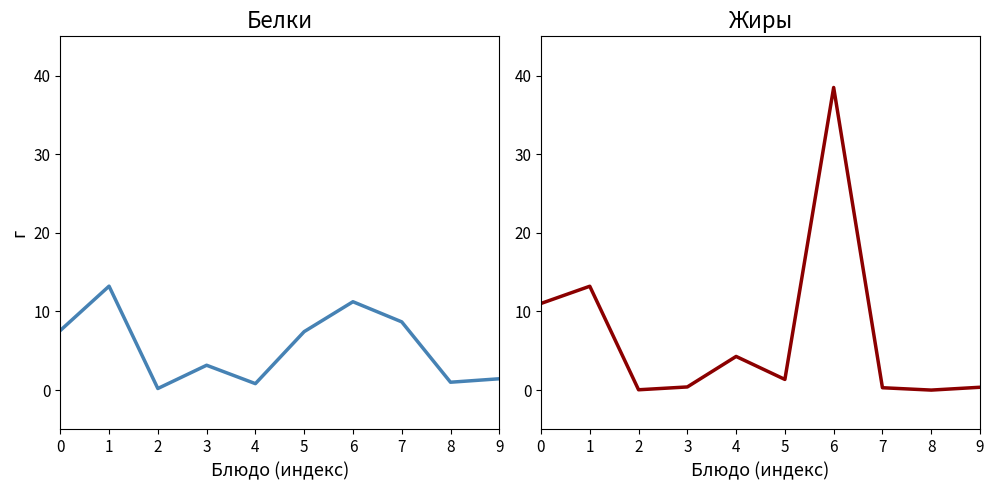

How many values in the Жиры series are below 1?

5